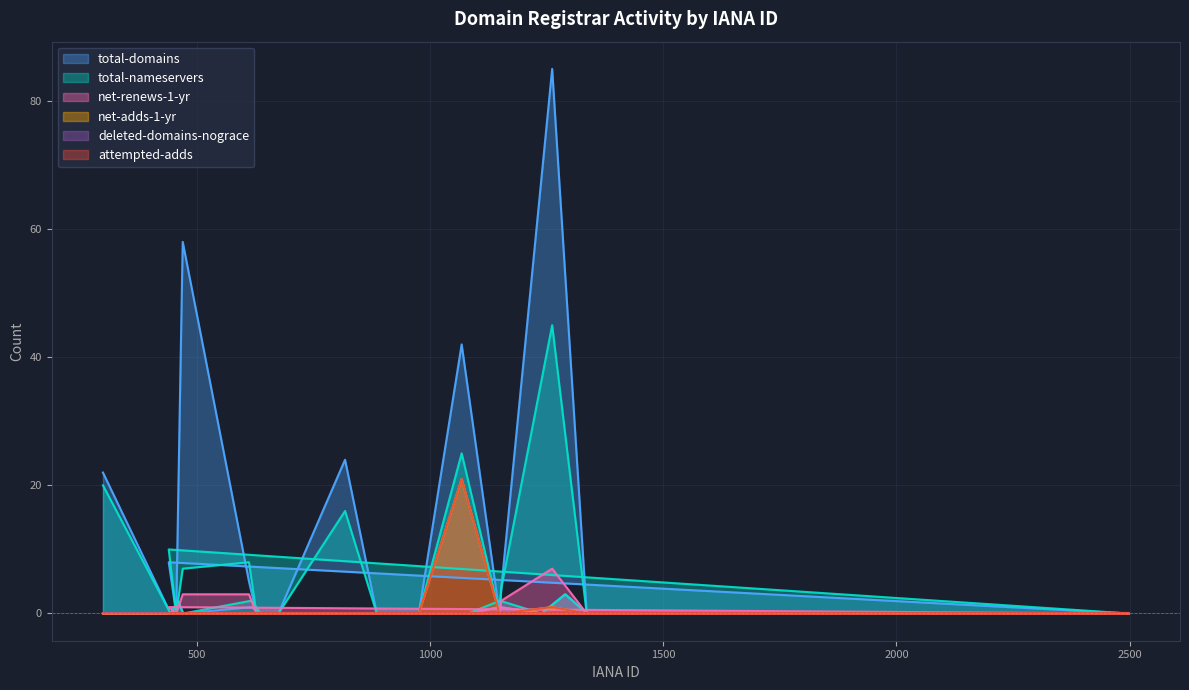

What is the difference between the maximum and minimum values in the attempted-adds series?

21